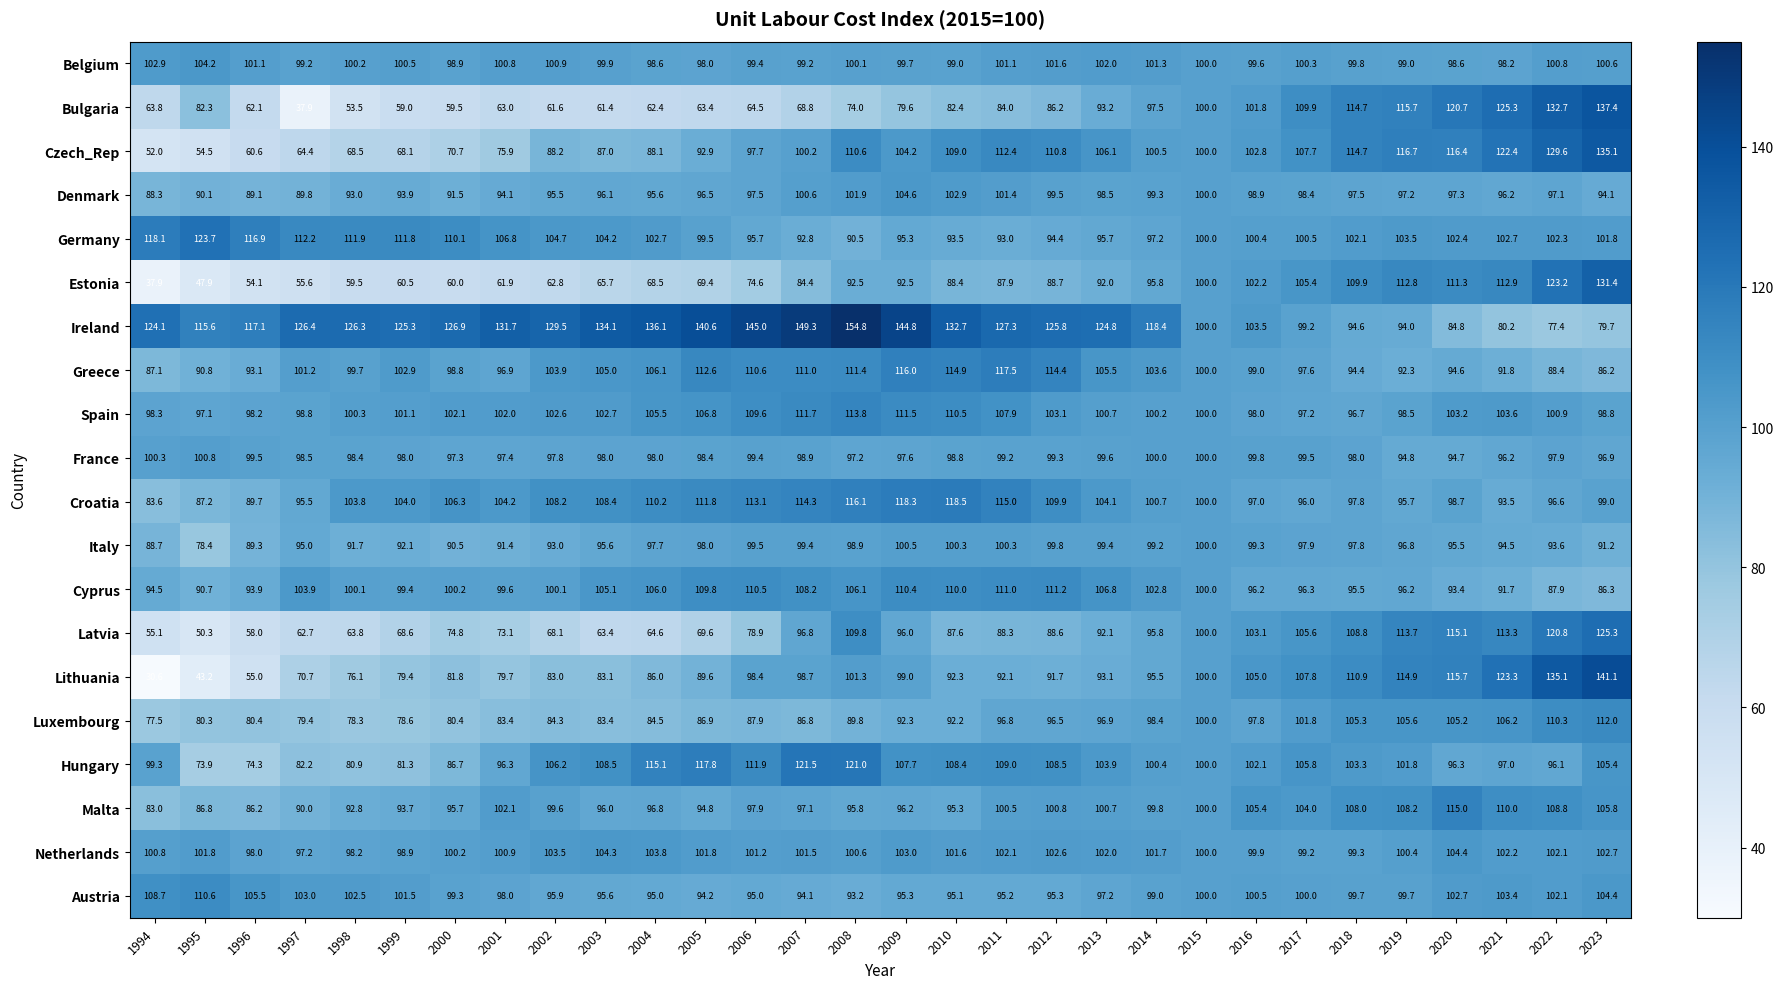

What is the sum of all Latvia values?

2611.7